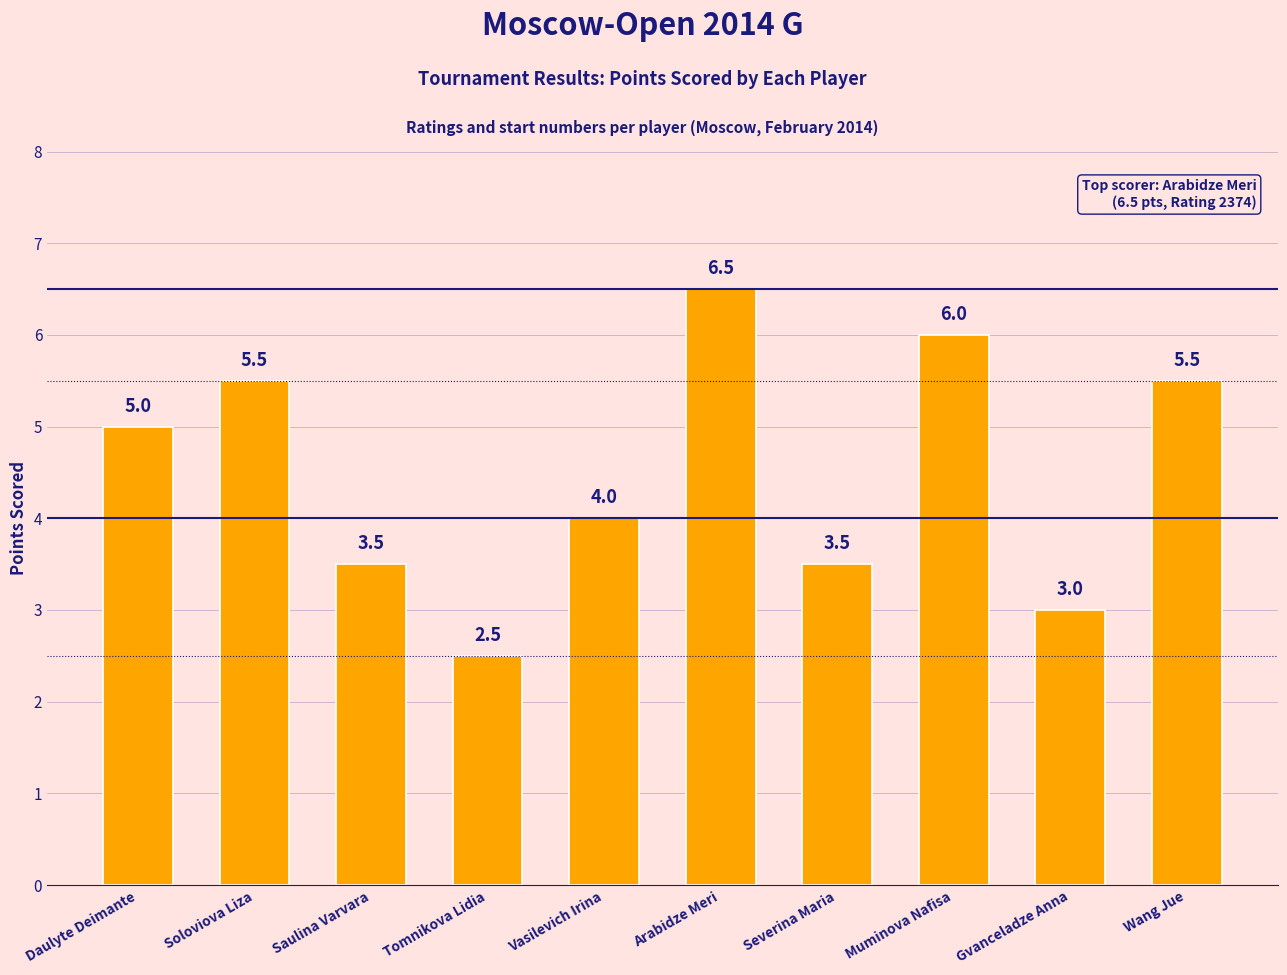

Count the values in the range 3 to 5.

5